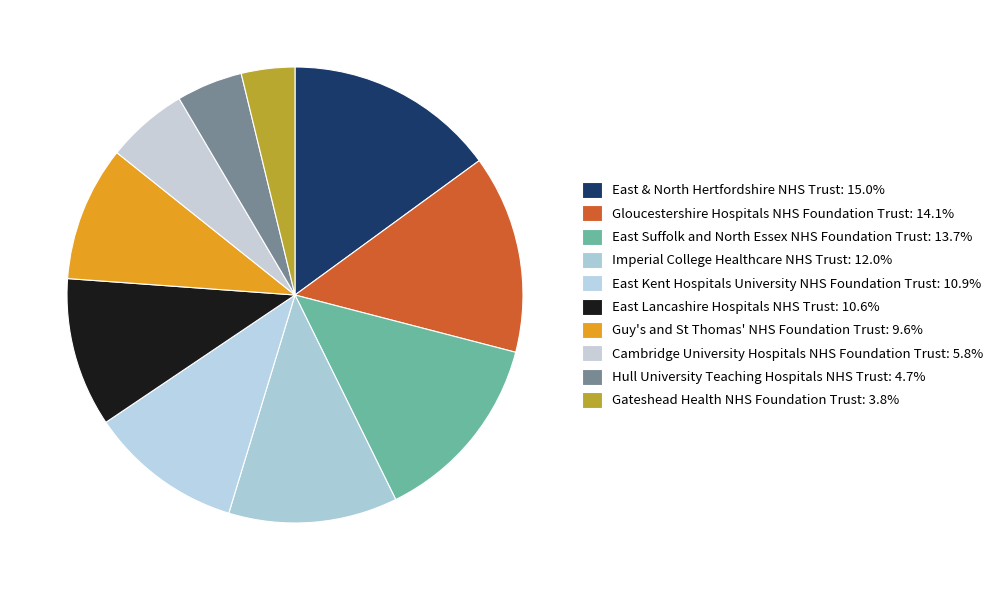

Rank the categories by value from lowest to highest.

GATESHEAD HEALTH NHS FOUNDATION TRUST, HULL UNIVERSITY TEACHING HOSPITALS NHS TRUST, CAMBRIDGE UNIVERSITY HOSPITALS NHS FOUNDATION TRUST, GUY'S AND ST THOMAS' NHS FOUNDATION TRUST, EAST LANCASHIRE HOSPITALS NHS TRUST, EAST KENT HOSPITALS UNIVERSITY NHS FOUNDATION TRUST, IMPERIAL COLLEGE HEALTHCARE NHS TRUST, EAST SUFFOLK AND NORTH ESSEX NHS FOUNDATION TRUST, GLOUCESTERSHIRE HOSPITALS NHS FOUNDATION TRUST, EAST AND NORTH HERTFORDSHIRE NHS TRUST